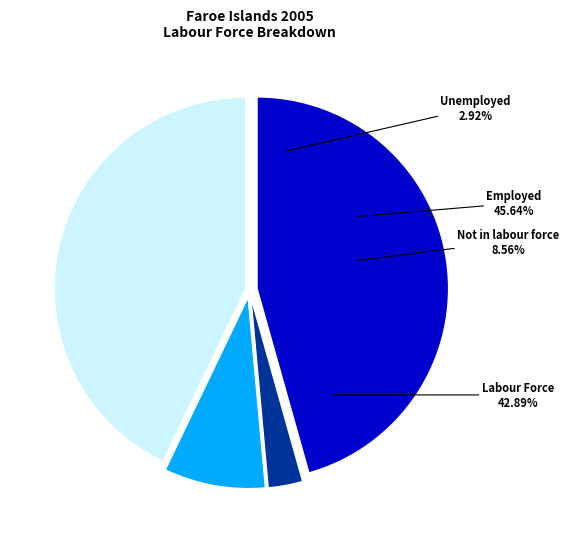

Does Total Employed 2004 account for over 50% of the chart?

No